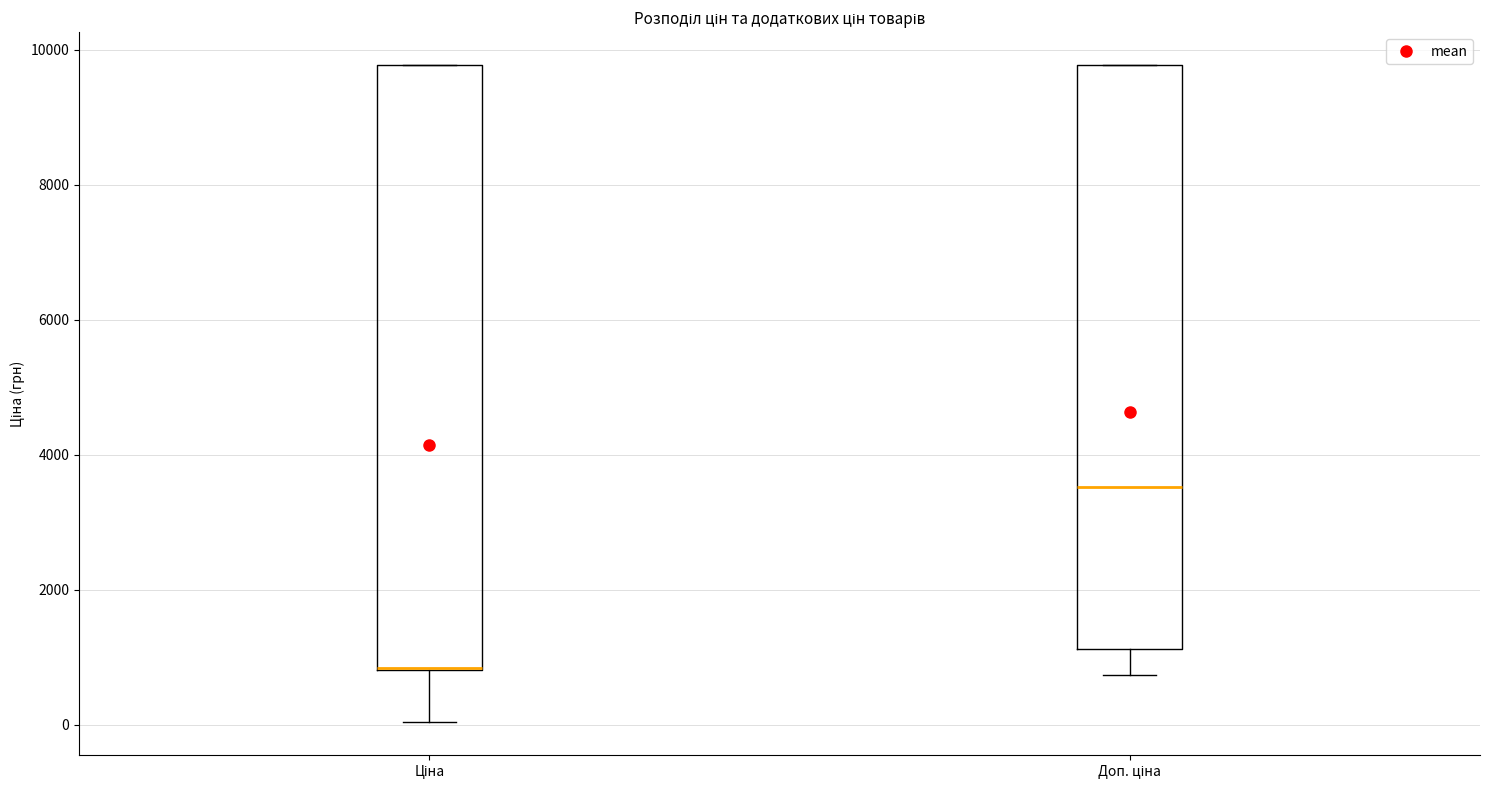

Reading left to right, read every box against the y-axis: the position of its median line, the range the box covers, and the ends of its whiskers. The values are not printed on the chart, so give them approximately, as read against the axis.

Ціна: median 800 (drawn on the box's lower edge), box 800 to 9800, whiskers 0 to 9800
Доп. ціна: median 3600, box 1200 to 9800, whiskers 800 to 9800